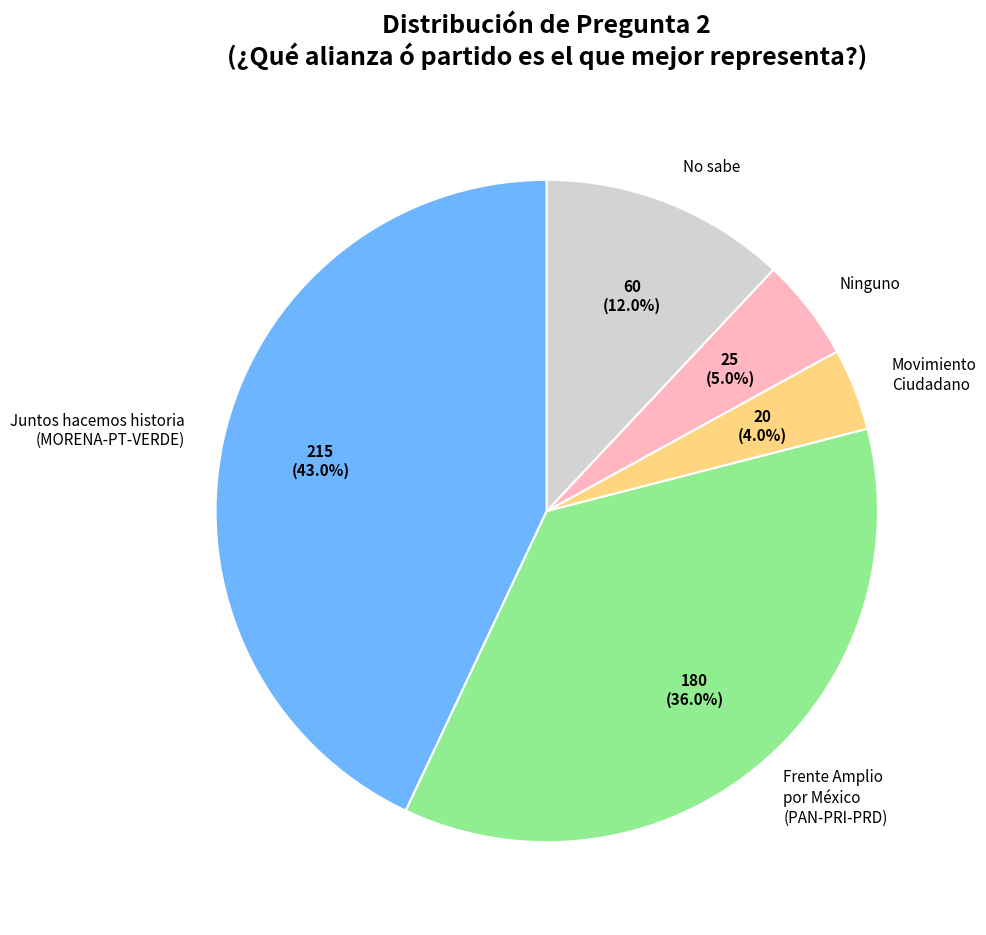

Combined, do No sabe and Juntos hacemos historia (MORENA-PT-VERDE) account for over 50%?

Yes